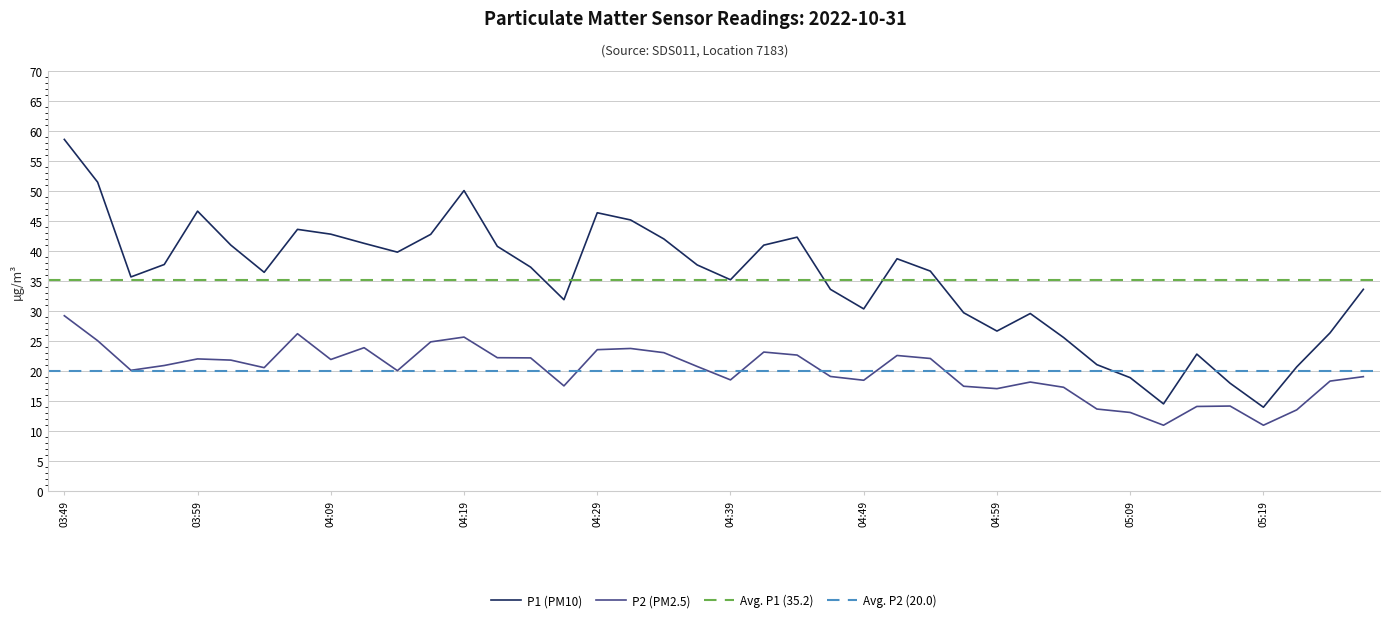

Between 05:23 and 04:17, which is larger?

04:17